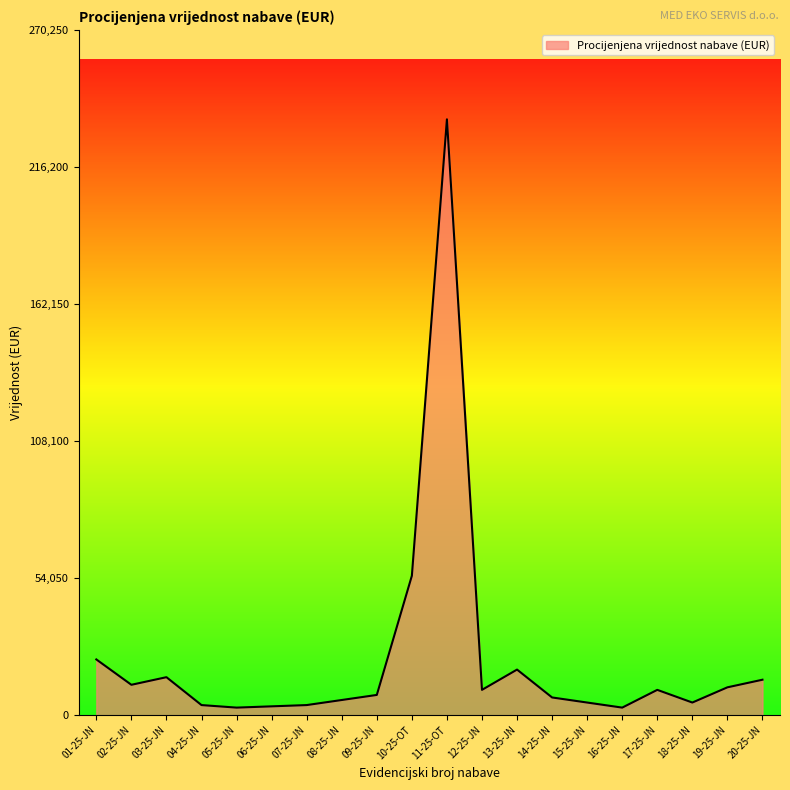

The value at 12-25-JN is 10000. True or false?

True